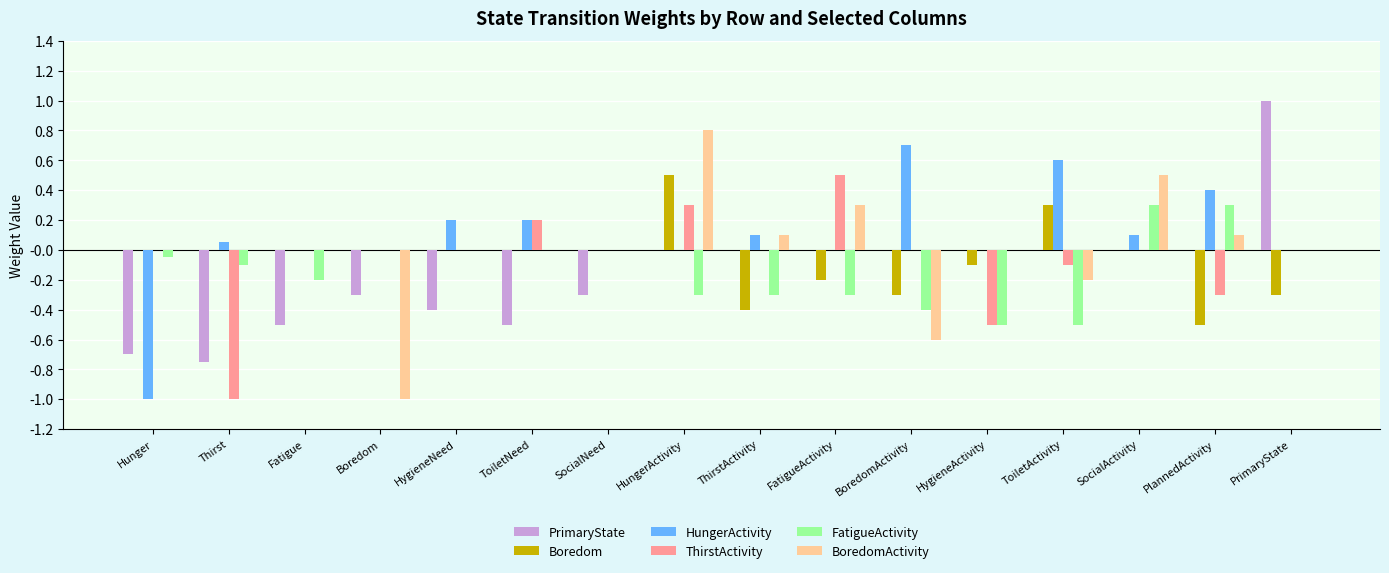

What is the total value across all series at PrimaryState?

0.7